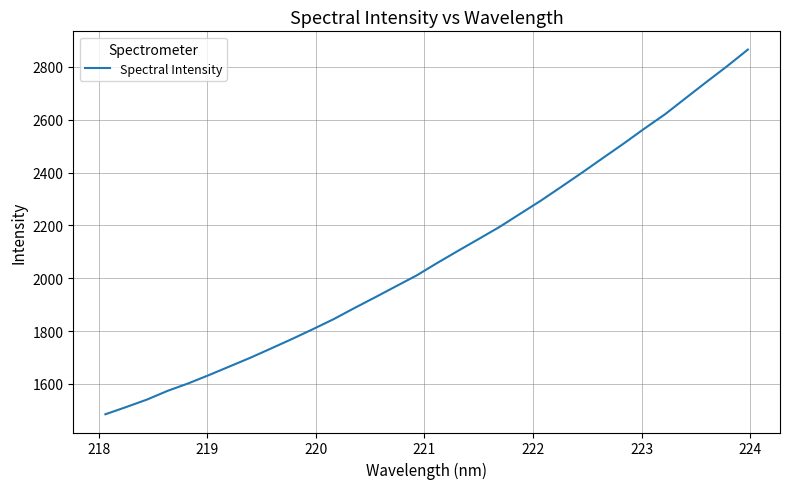

Does the chart have visible grid lines?

Yes